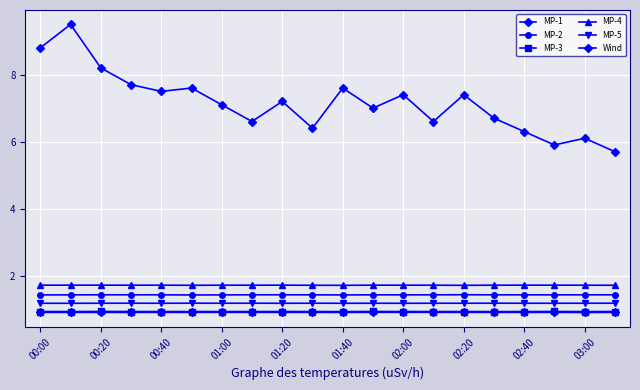

Count the number of categories in the chart.

20